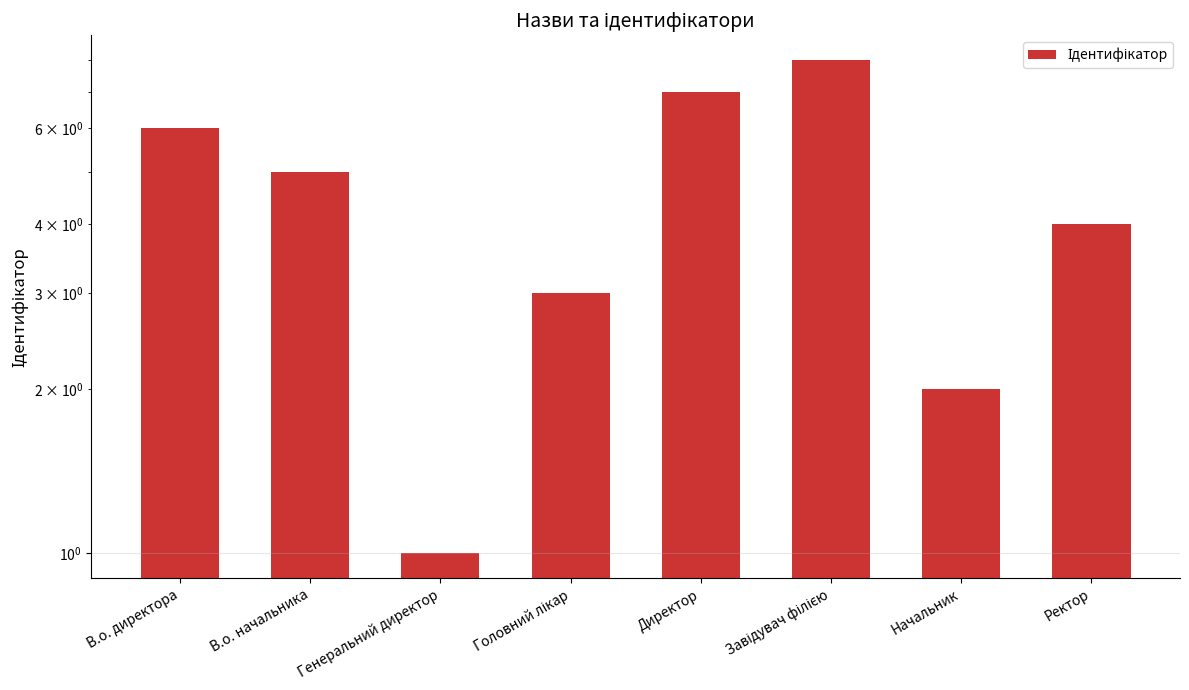

Are the bars horizontal?

No